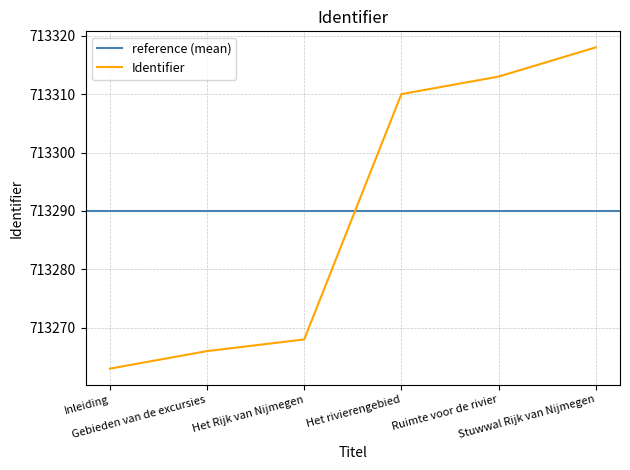

Is it true that the value at Ruimte voor de rivier is 965324?

False